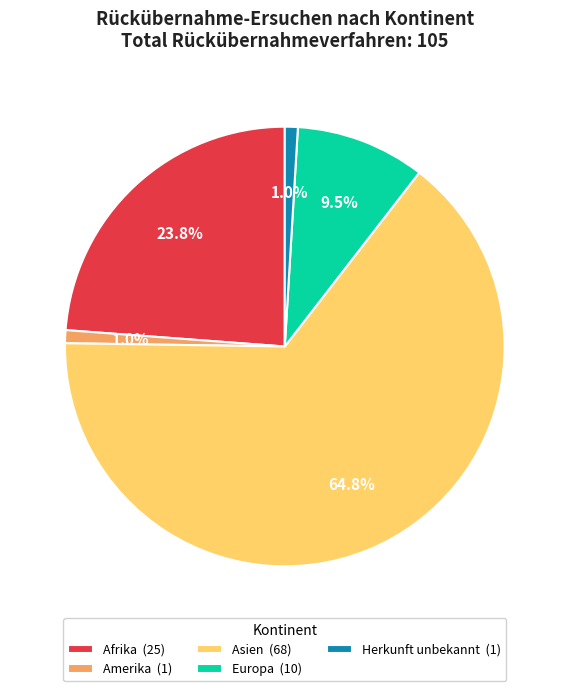

What is the ratio of the value at Afrika to the value at Europa?

2.5